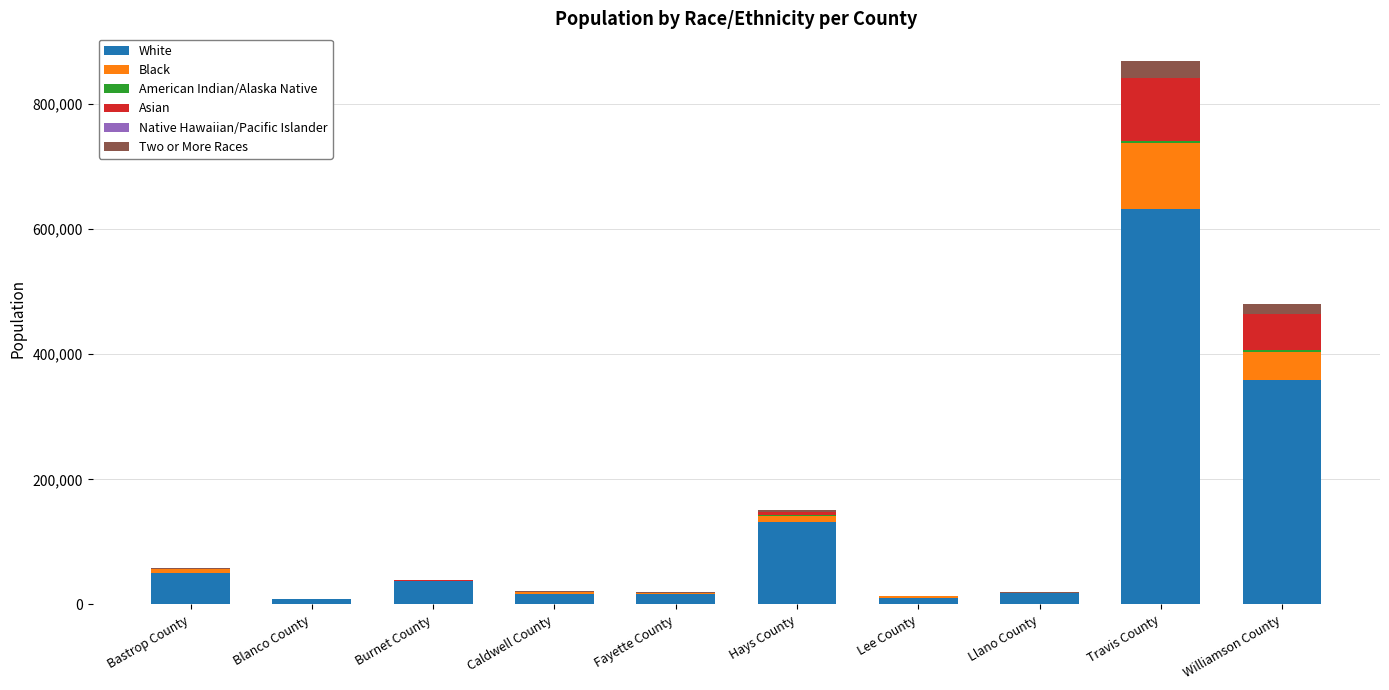

At which category is the sum across all series the highest?

Travis County